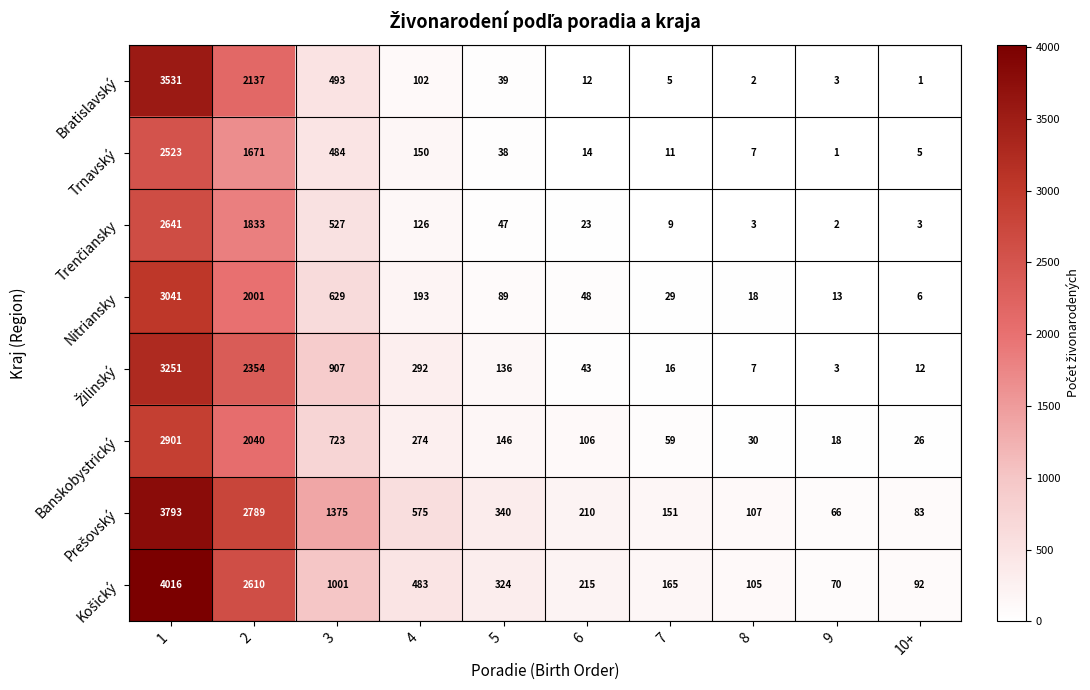

Count the number of data series in this chart.

8